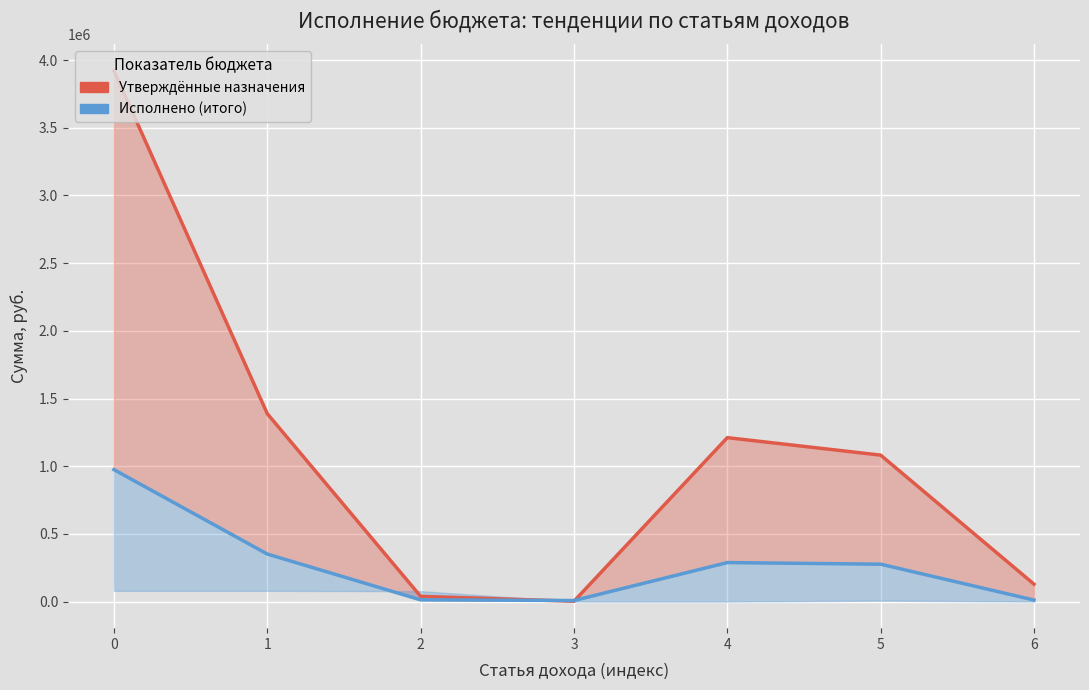

How many interior local valleys does the Утверждённые назначения series have?

1